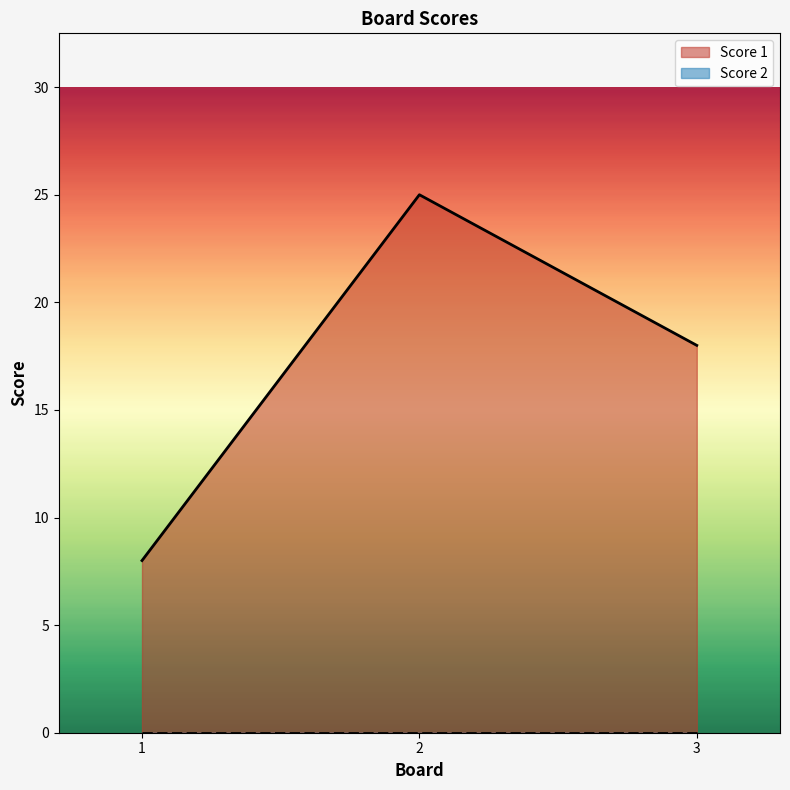

What is the average value?

17